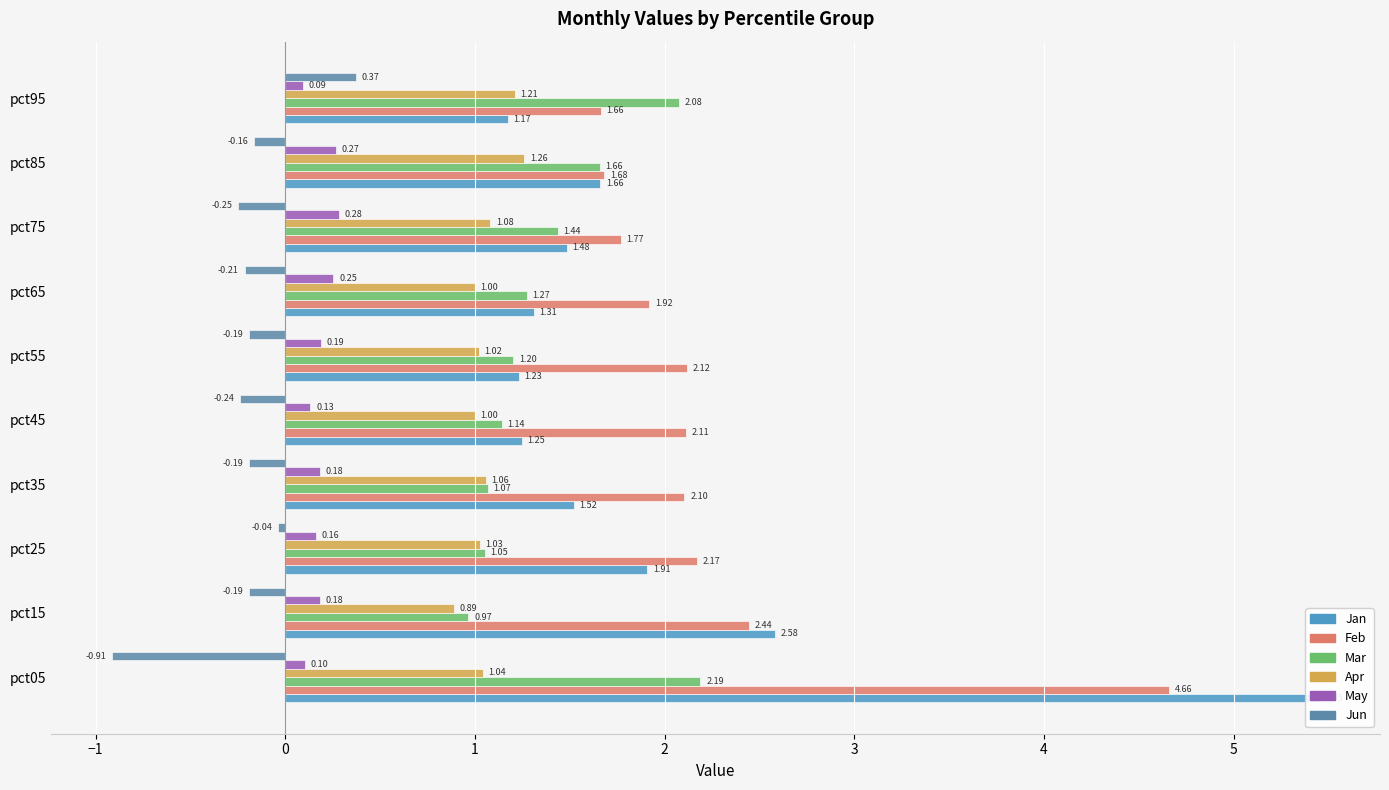

Reading right to left, list all the values displayed in this chart.

Jan: 1.2	1.7	1.5	1.3	1.2	1.2	1.5	1.9	2.6	5.5
Feb: 1.7	1.7	1.8	1.9	2.1	2.1	2.1	2.2	2.4	4.7
Mar: 2.1	1.7	1.4	1.3	1.2	1.1	1.1	1.1	1.0	2.2
Apr: 1.2	1.3	1.1	1.0	1.0	1.0	1.1	1.0	0.9	1.0
May: 0.1	0.3	0.3	0.3	0.2	0.1	0.2	0.2	0.2	0.1
Jun: 0.4	-0.2	-0.2	-0.2	-0.2	-0.2	-0.2	-0.0	-0.2	-0.9